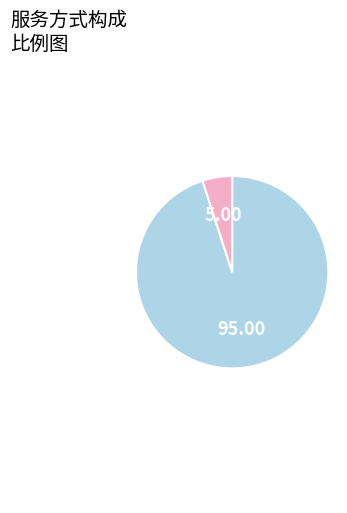

Is there a majority slice in this chart?

Yes